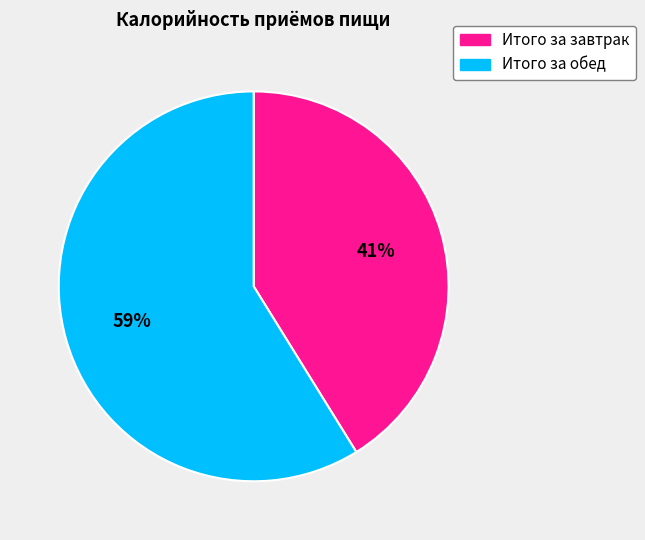

To the nearest percent, what is the combined percentage of Итого за завтрак and Итого за обед?

100%